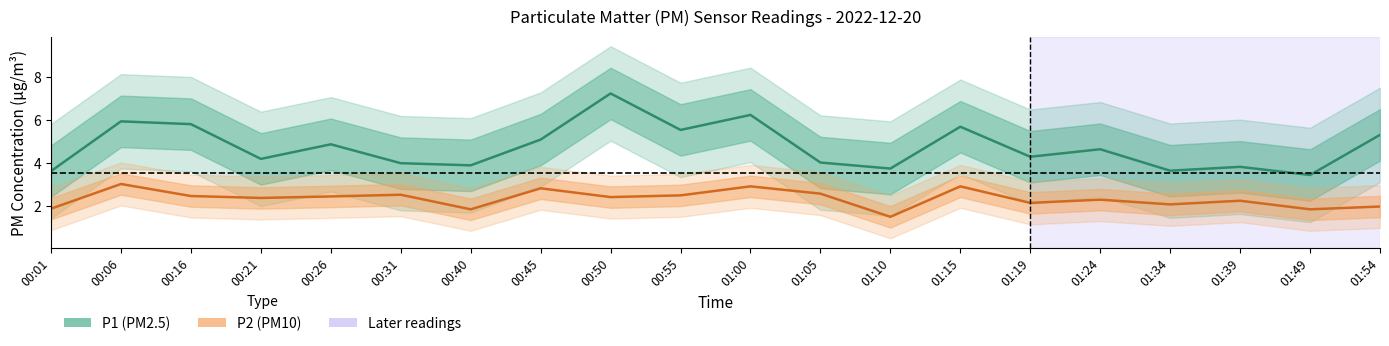

At how many categories does at least one series exceed 6?

2